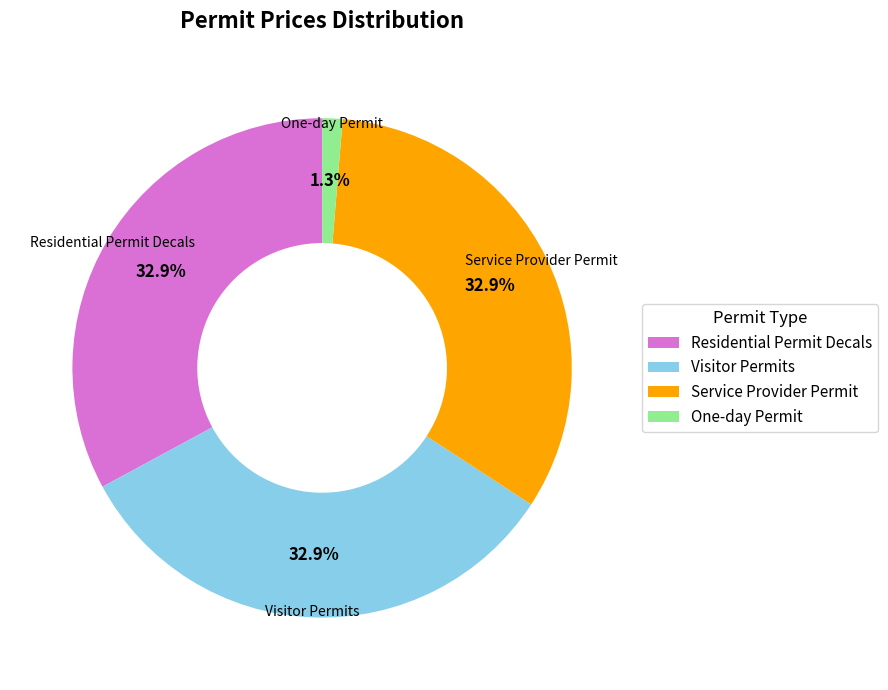

To the nearest percent, what is the difference between the One-day Permit and Visitor Permits slice percentages?

32%